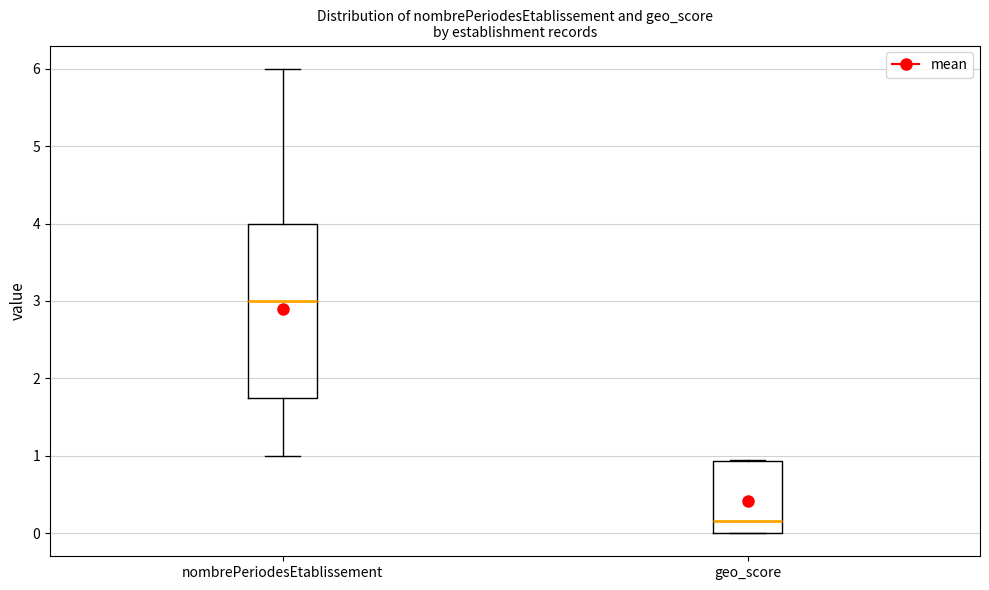

Reading left to right, transcribe this box plot: for each box, give where its median line is, the range the box spans, and where its two whiskers end, as read against the y-axis. The values are not printed on the chart, so give them approximately, as read against the axis.

nombrePeriodesEtablissement: median 3.0, box 1.8 to 4.0, whiskers 1.0 to 6.0
geo_score: median 0.2, box 0.0 to 0.9, whiskers 0.0 to 0.9